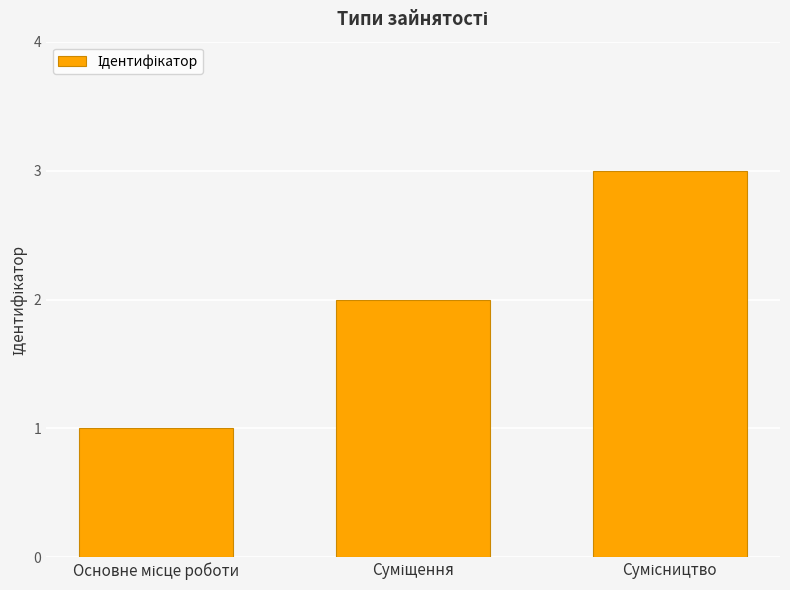

How many distinct data groups are displayed?

1